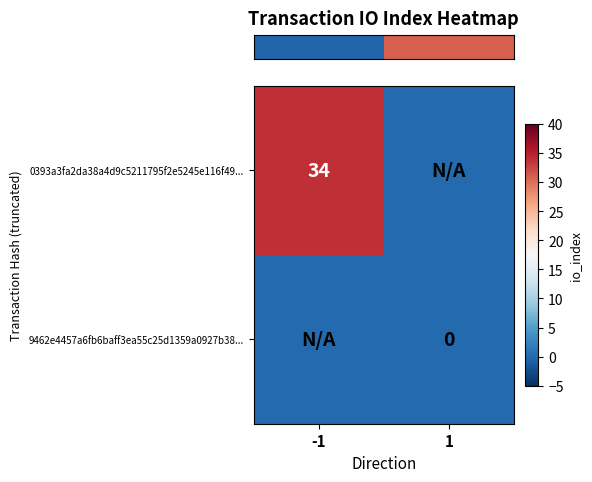

How many values in row_0 are above zero?

1